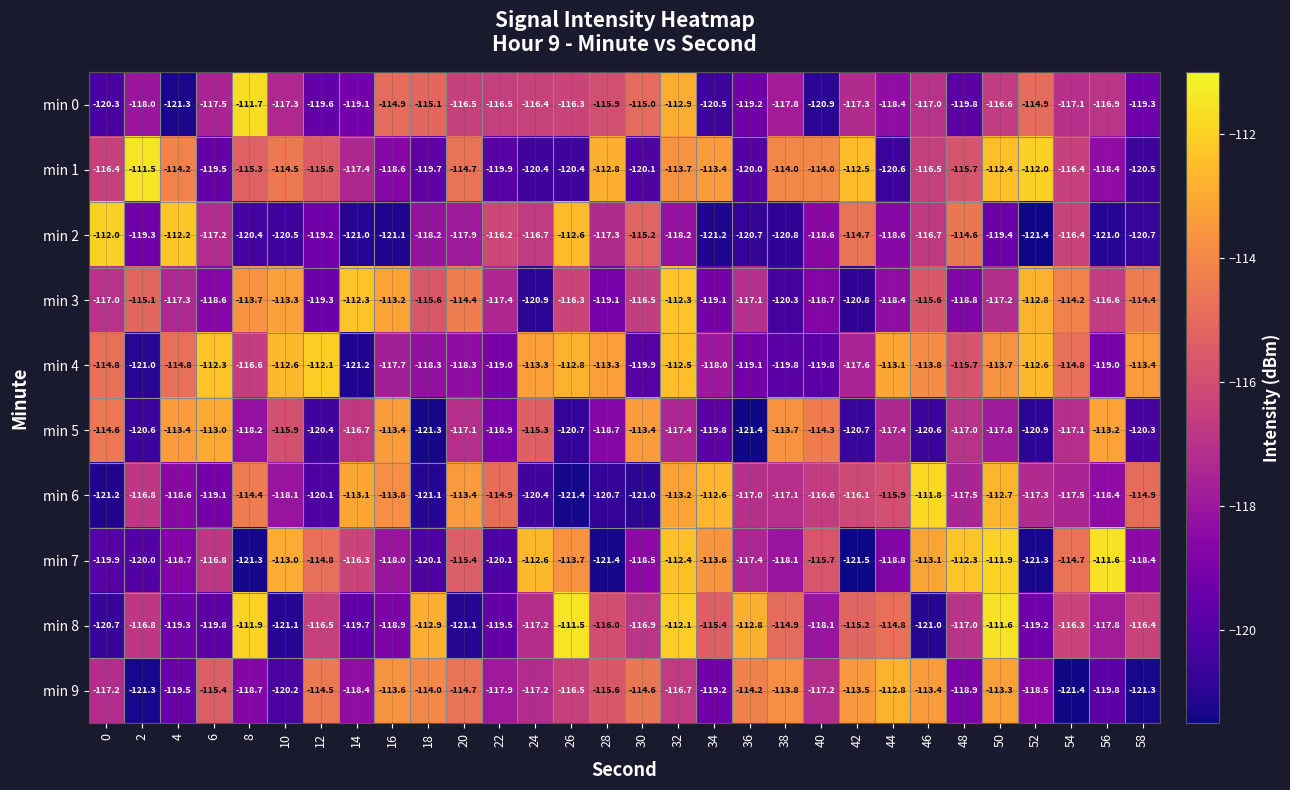

What is the total value across all series at 32?

-1141.3